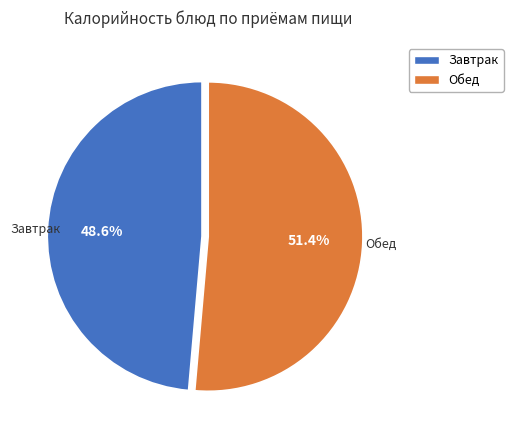

Rank the categories by value from highest to lowest.

Обед, Завтрак